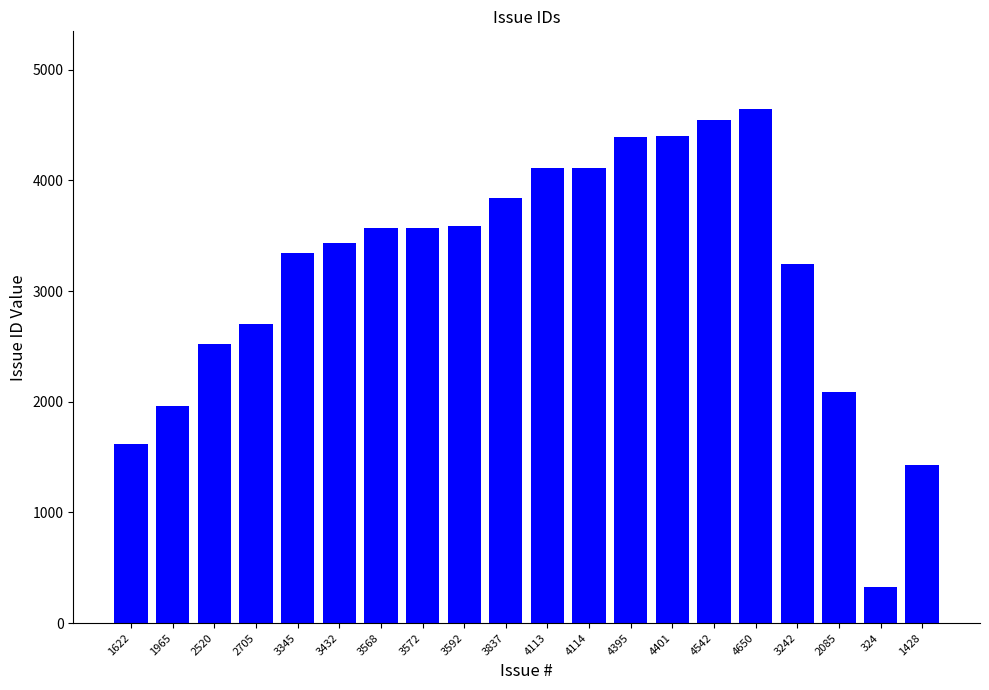

Which category has the highest value across all series?

4650